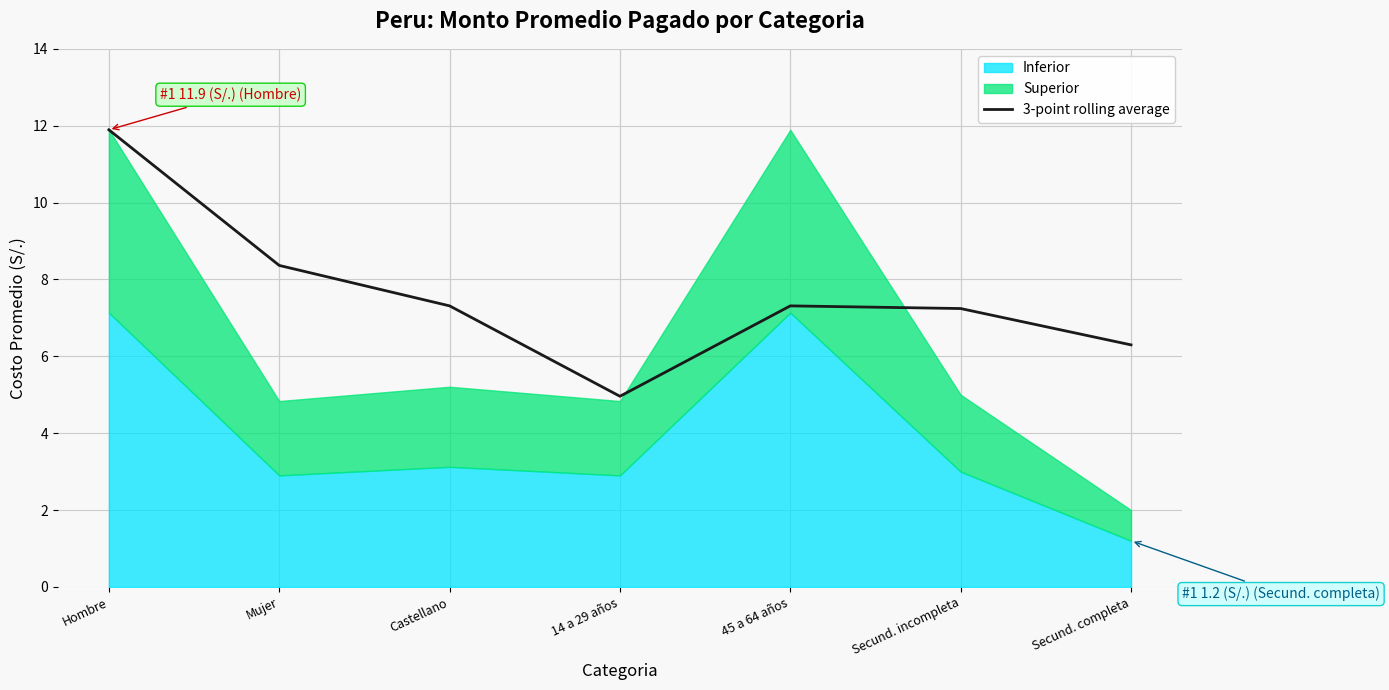

Reading left to right, what are all the values shown in this chart?

Hombre=11.9	Mujer=8.4	Castellano=7.3	14 a 29 años=5.0	45 a 64 años=7.3	Secund. incompleta=7.2	Secund. completa=6.3